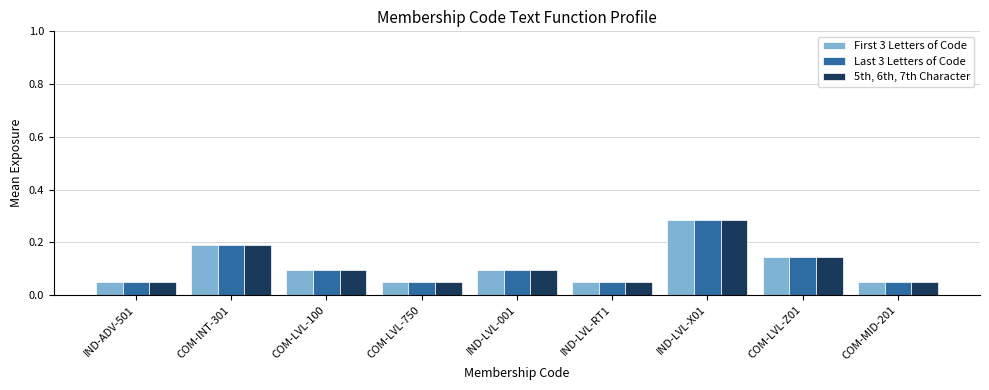

Count the Last 3 Letters of Code values in the range 0 to 1.

9